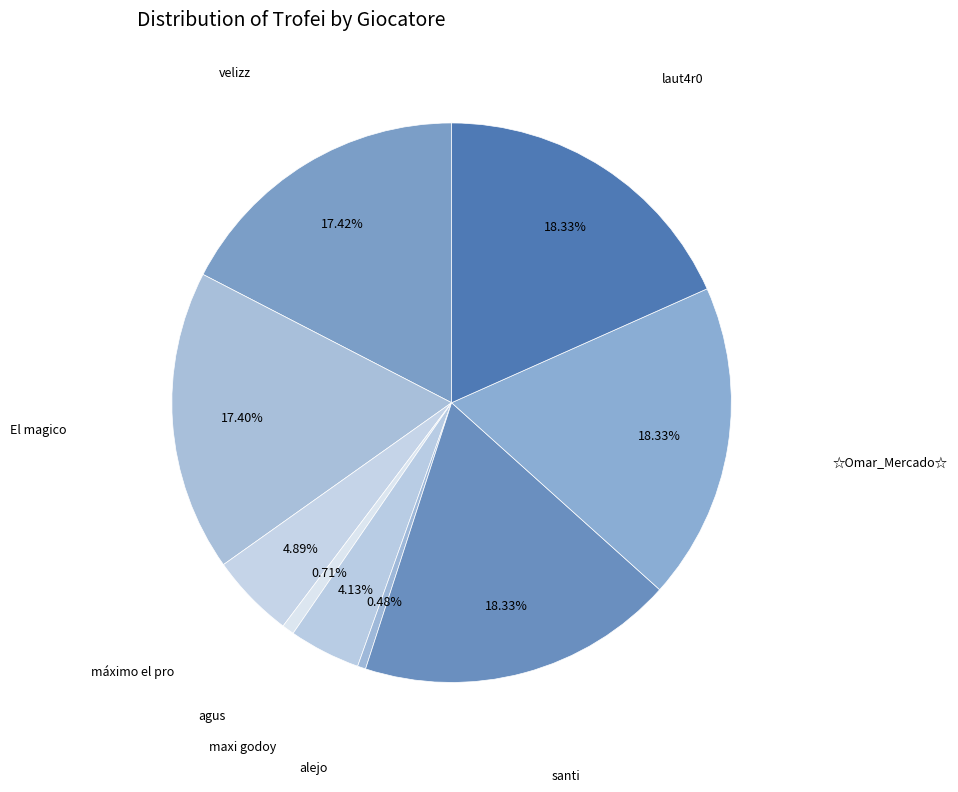

Combined, what portion of the pie is El magico and máximo el pro?

22.3%